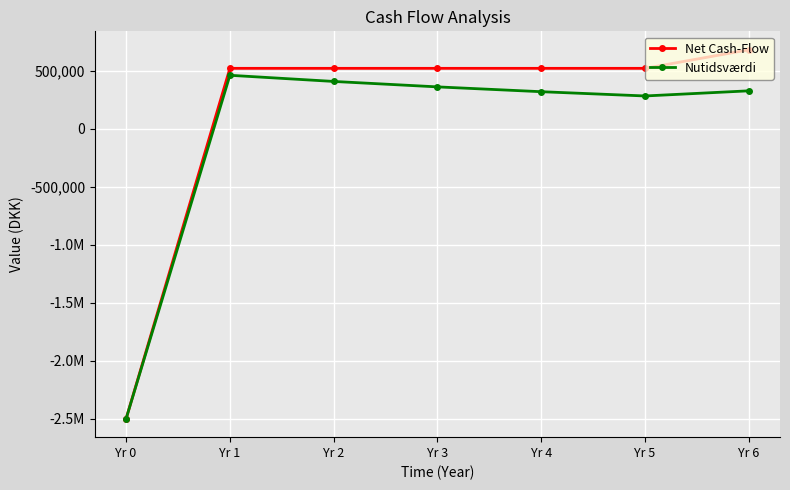

What are all the series names shown in the legend?

Net Cash-Flow, Nutidsværdi